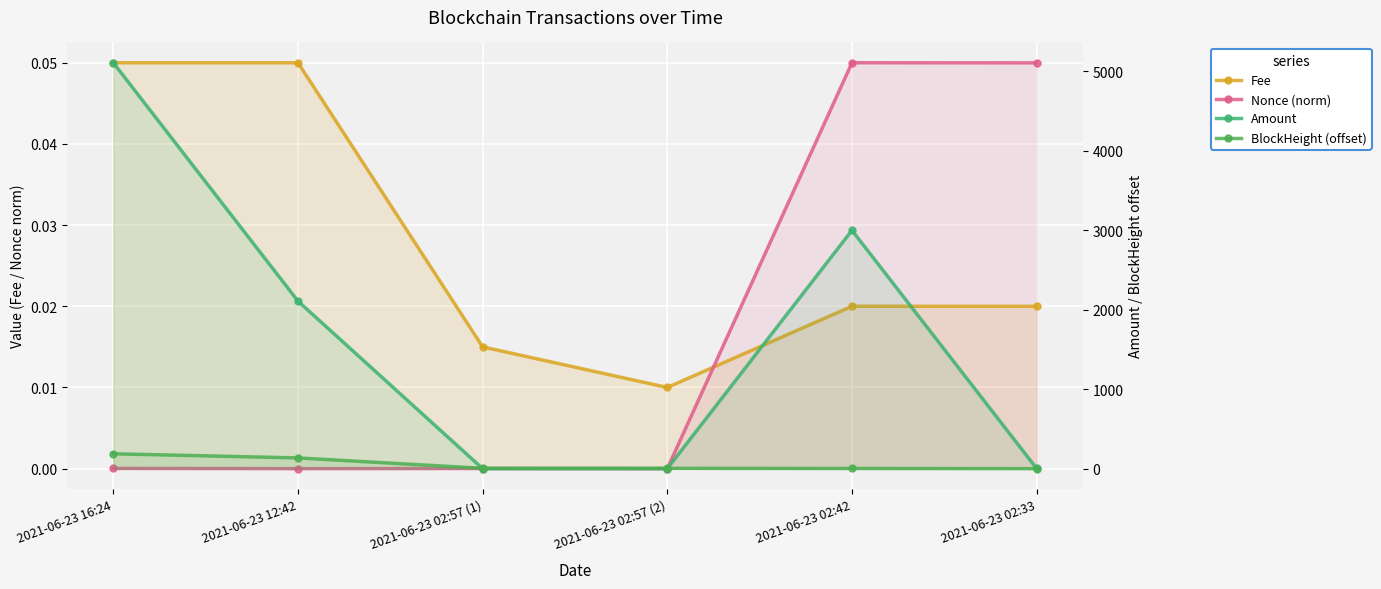

In Nonce (norm), how many points are higher than both neighbors (excluding endpoints)?

2